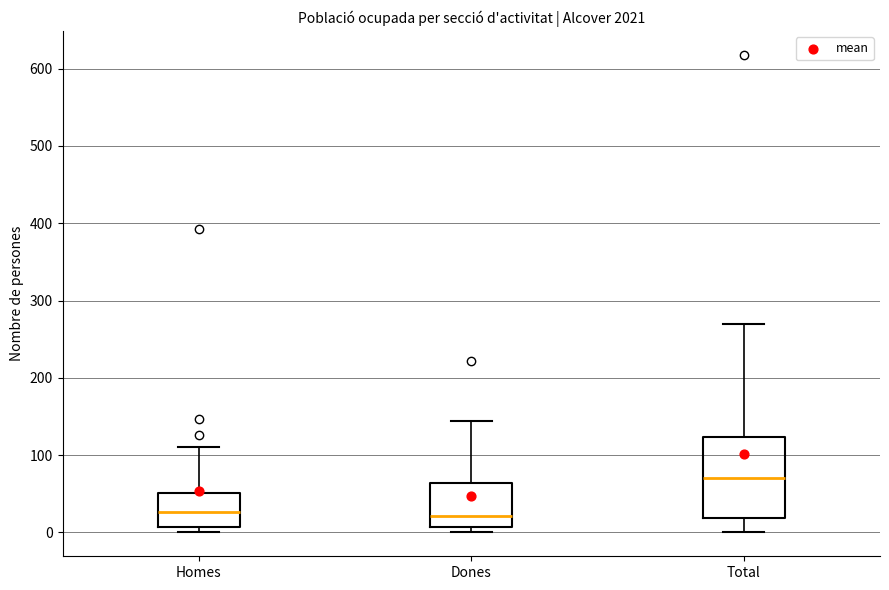

Where does the median line of the box for Homes sit on the y-axis? The values are not printed on the chart, so give them approximately, as read against the axis.

30